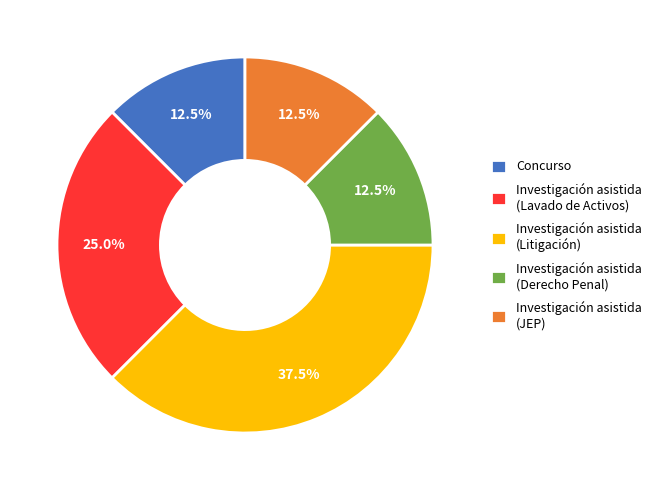

Count the number of slices in the pie.

5